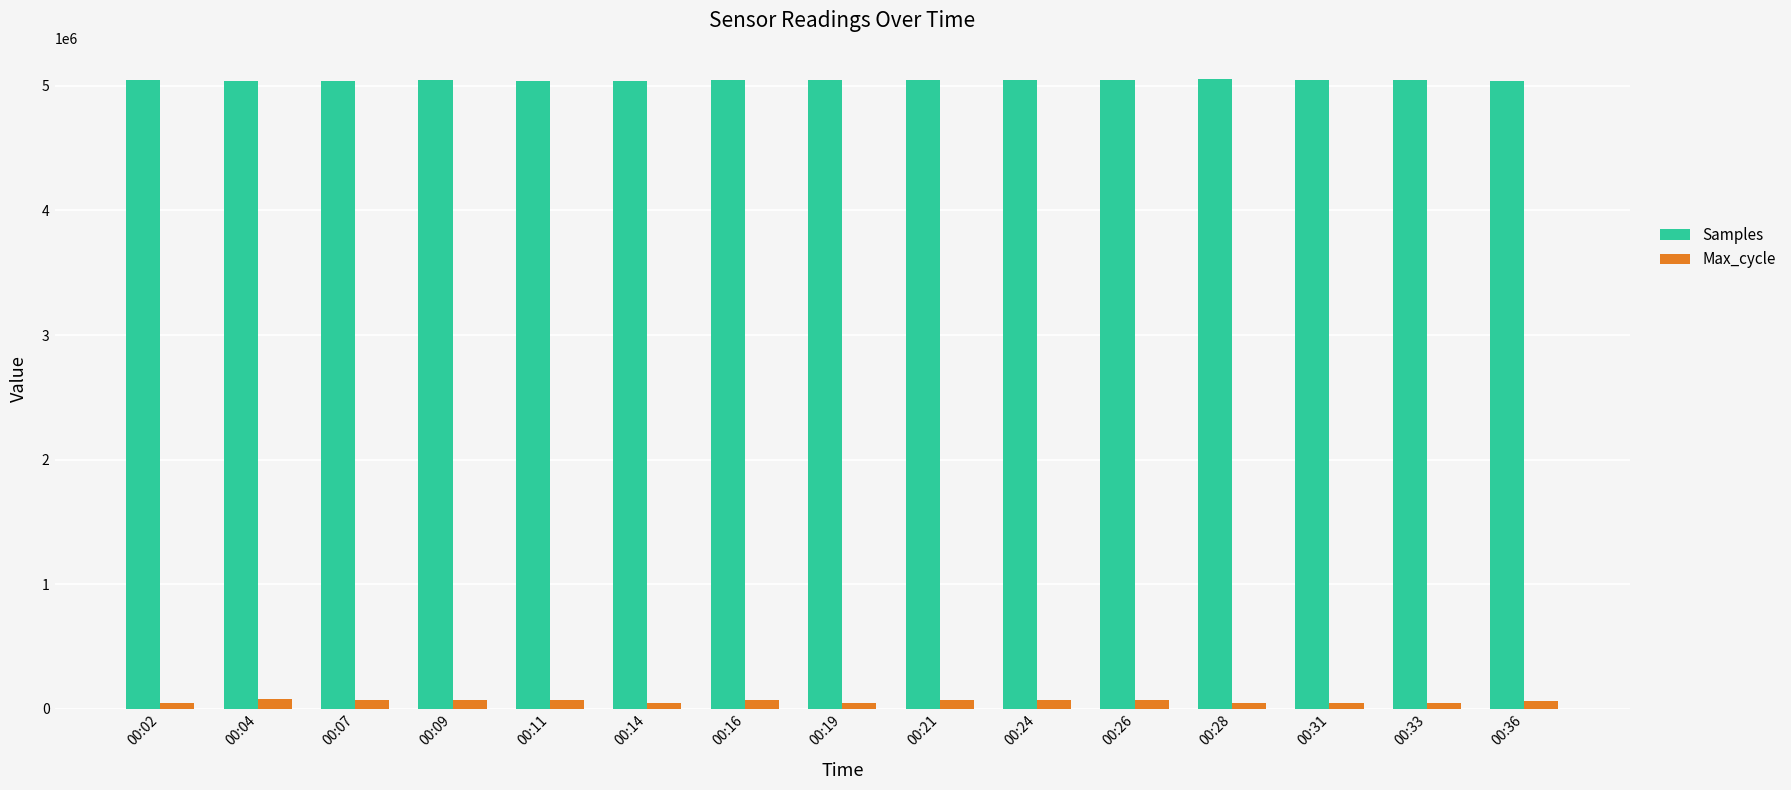

The value of Samples at 00:36 is 6994124. True or false?

False